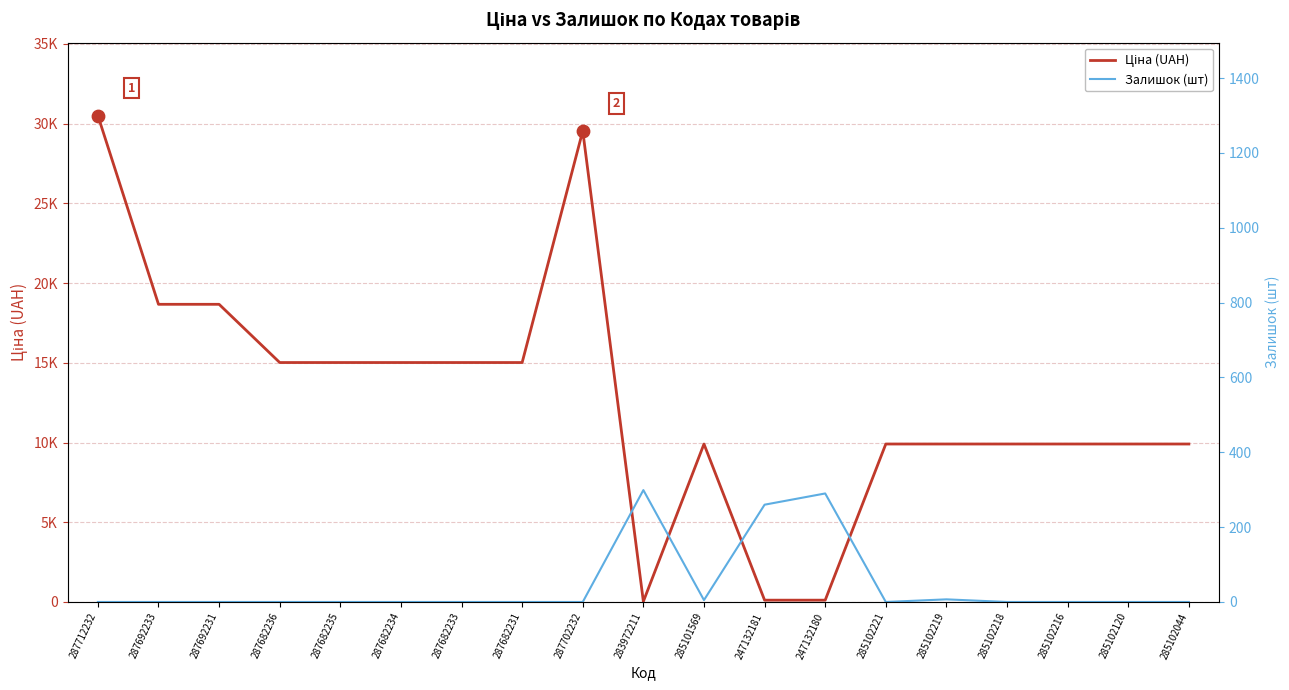

Which series has the largest total across all categories?

Ціна (UAH)